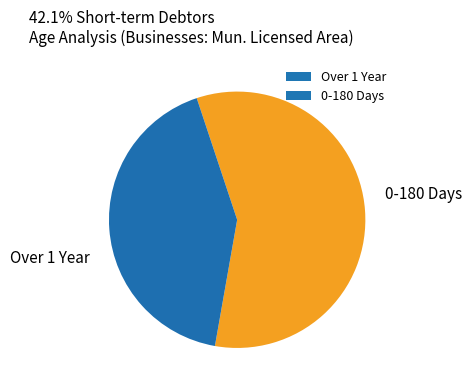

Which has a higher value, 0-180 Days or Over 1 Year?

Over 1 Year